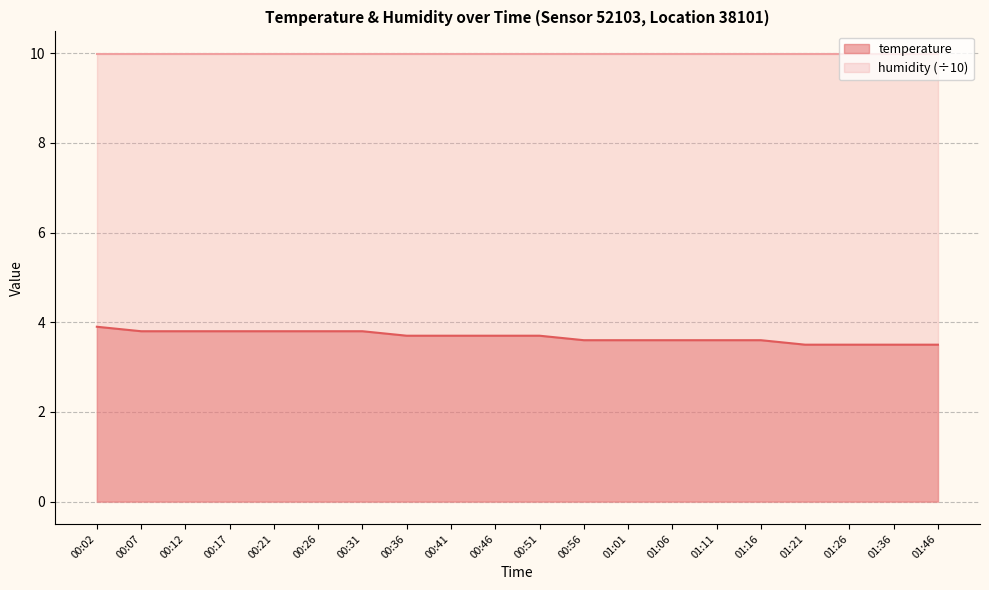

What is the label of the 8th point from the left?

00:36